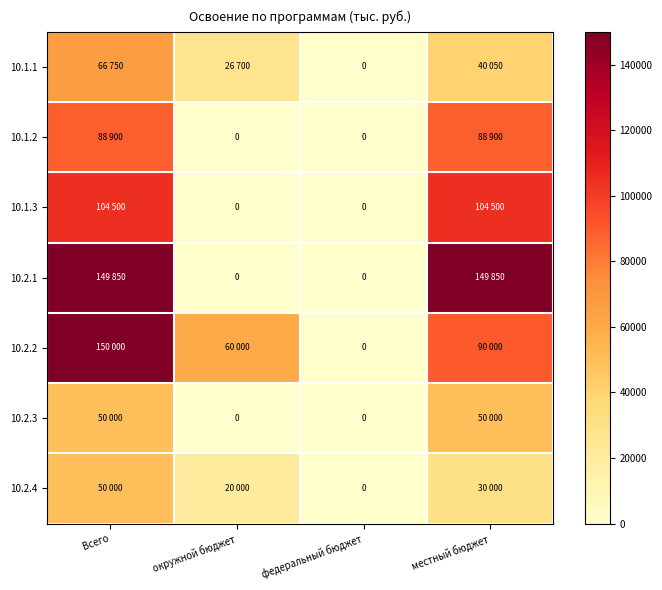

The 10.2.1 series shows 0 at окружной бюджет. True or false?

True